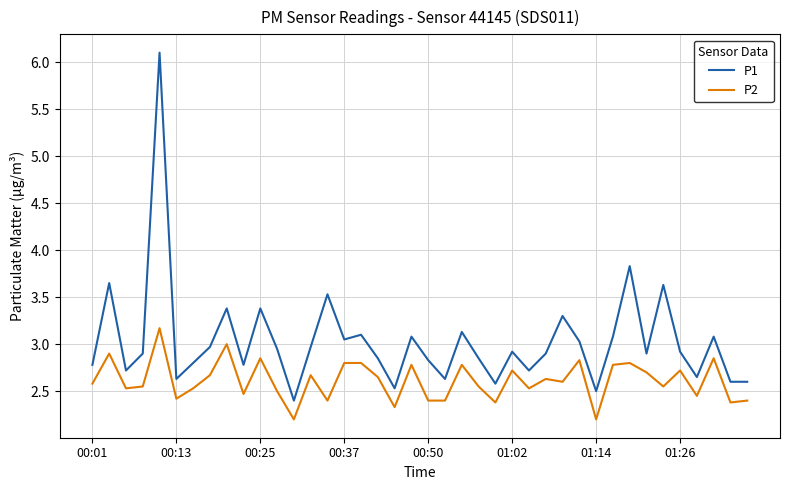

True or false: P1 has more than 0 interior local peaks.

True